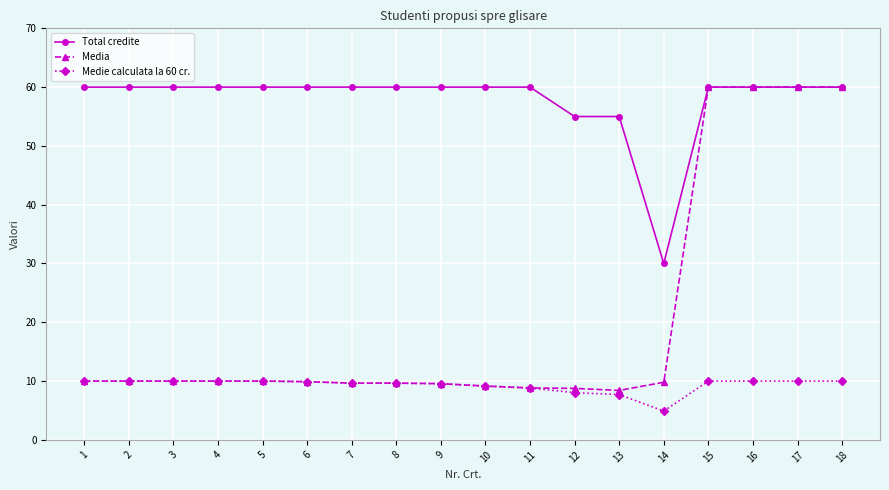

How many lines are shown in the chart?

3